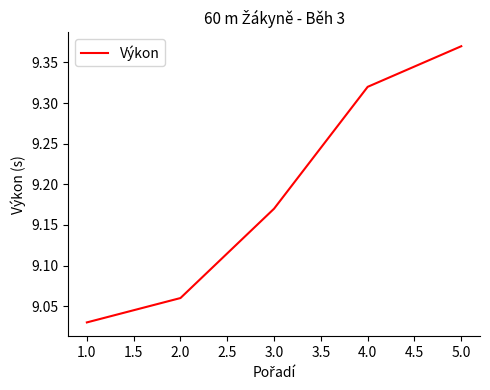

Which has a higher value, 5.0 or 1.0?

5.0